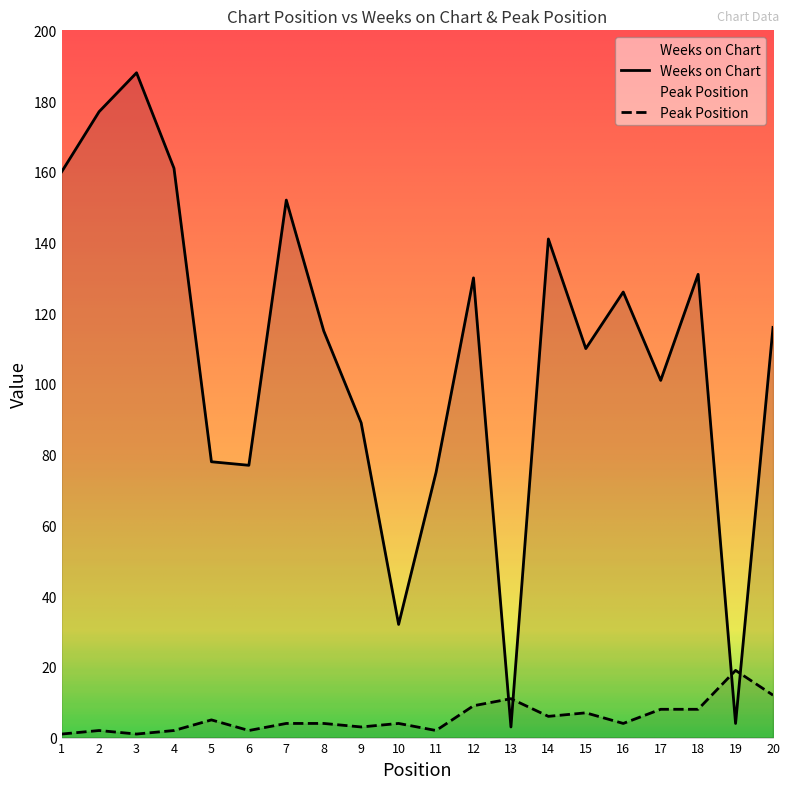

Reading right to left, extract all data points from this chart.

Weeks on Chart: 116	4	131	101	126	110	141	3	130	75	32	89	115	152	77	78	161	188	177	160
Peak Position: 12	19	8	8	4	7	6	11	9	2	4	3	4	4	2	5	2	1	2	1